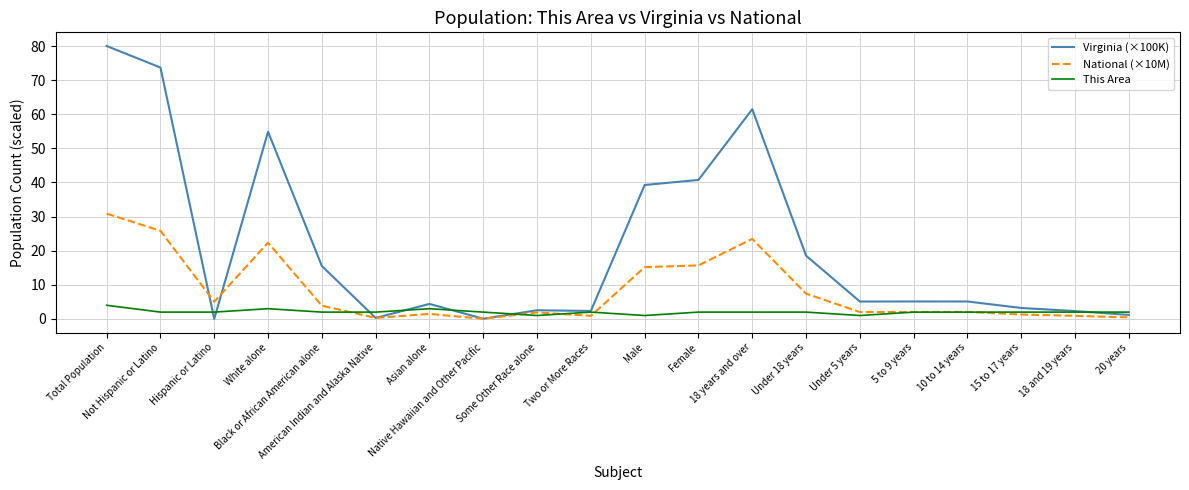

Between which two adjacent categories do Virginia (×100K) and National (×10M) first intersect?

Not Hispanic or Latino and Hispanic or Latino